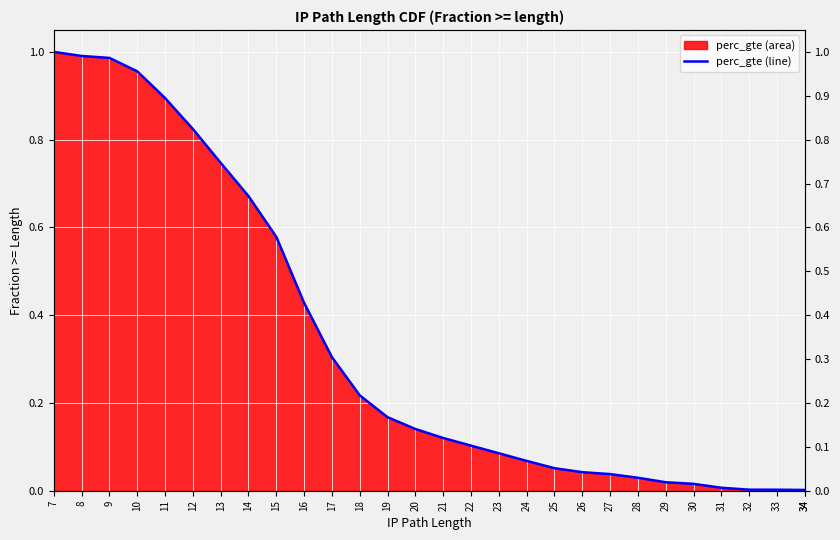

List the labels in order of value, smallest first.

34, 34, 33, 32, 31, 30, 29, 28, 27, 26, 25, 24, 23, 22, 21, 20, 19, 18, 17, 16, 15, 14, 13, 12, 11, 10, 9, 8, 7